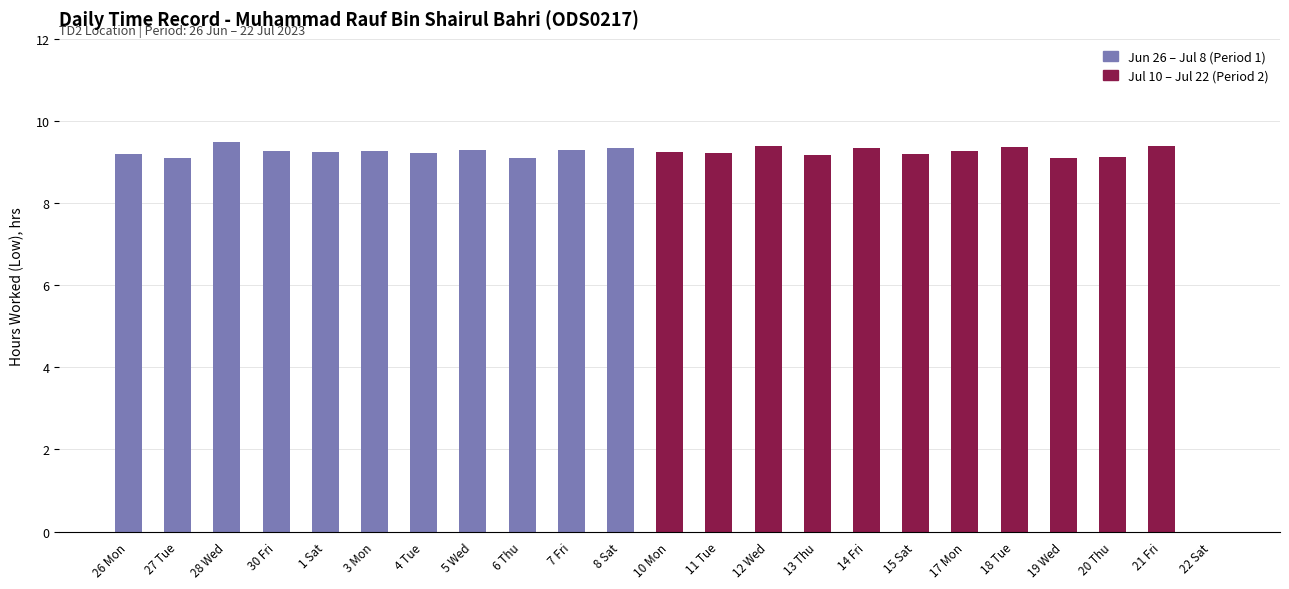

How many categories are shown in the chart?

23